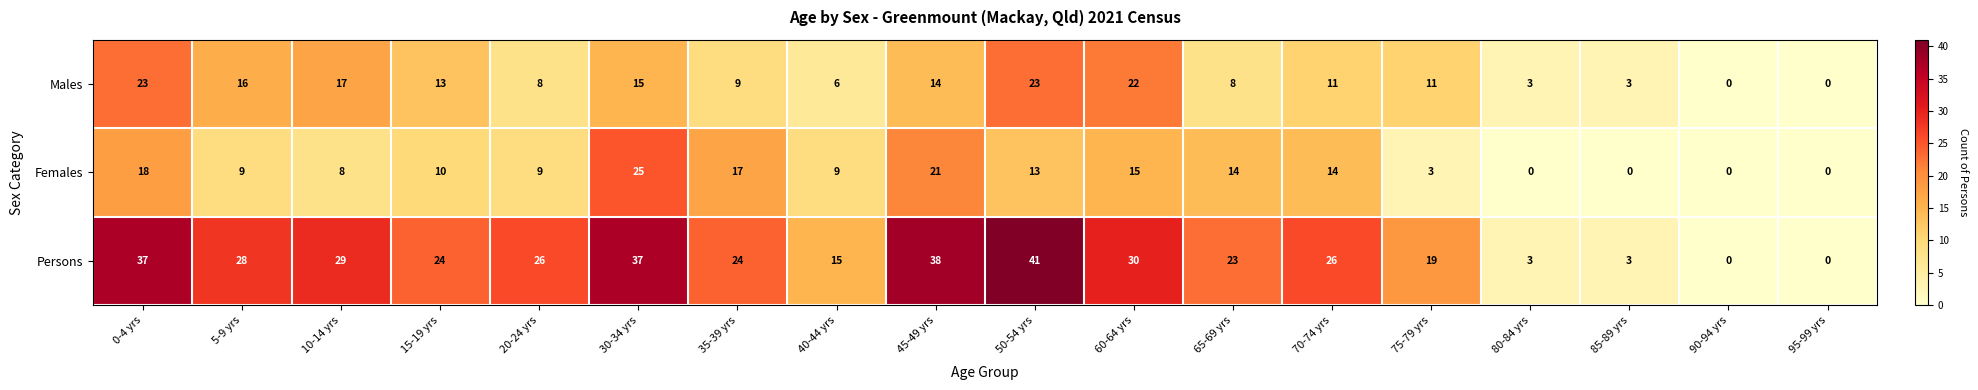

Which series has the largest range (max minus min)?

Persons